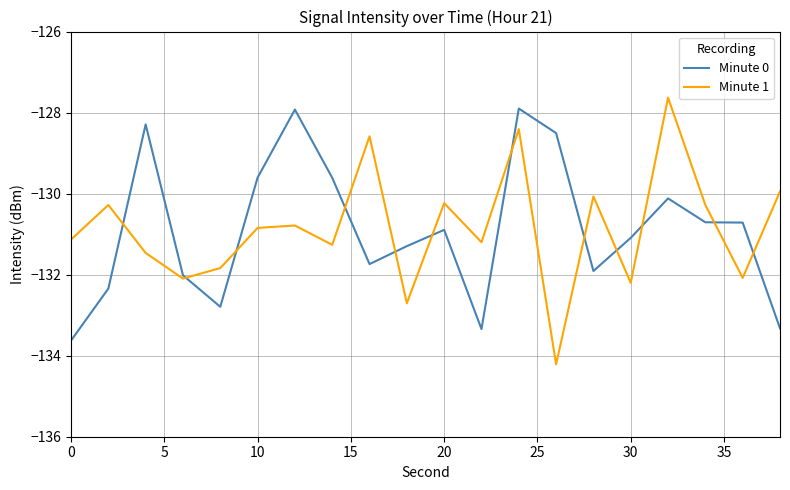

What is the smallest value displayed?

-134.2